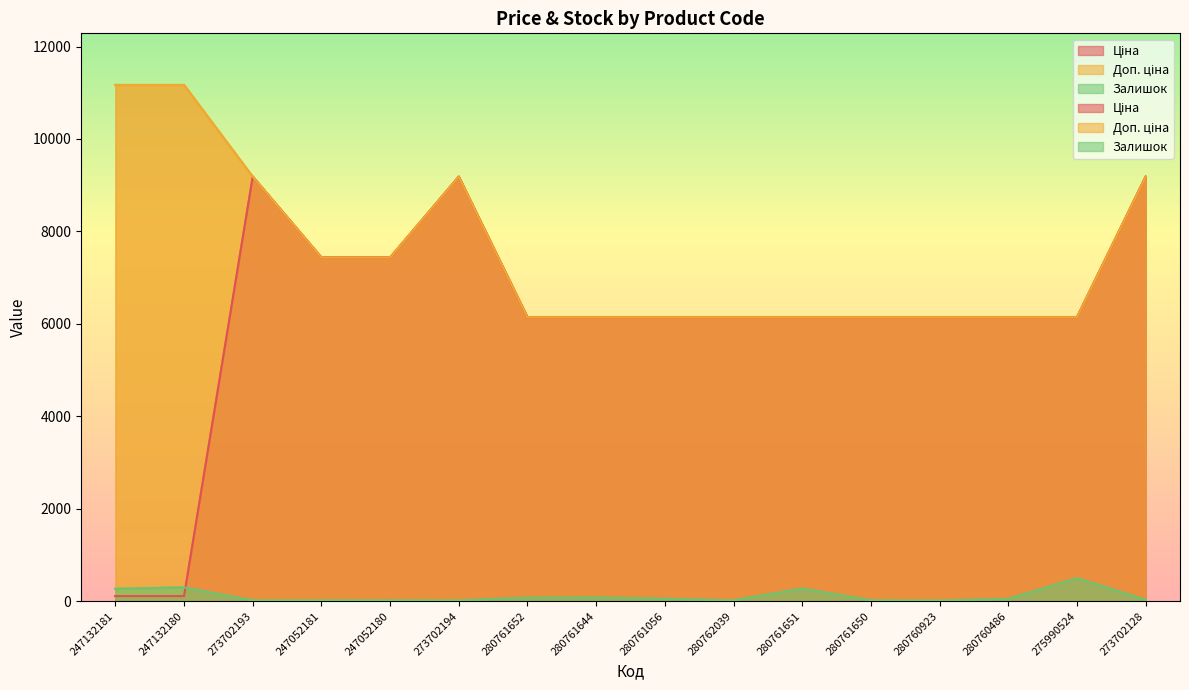

What is the label of the 3rd point from the right?

280760486